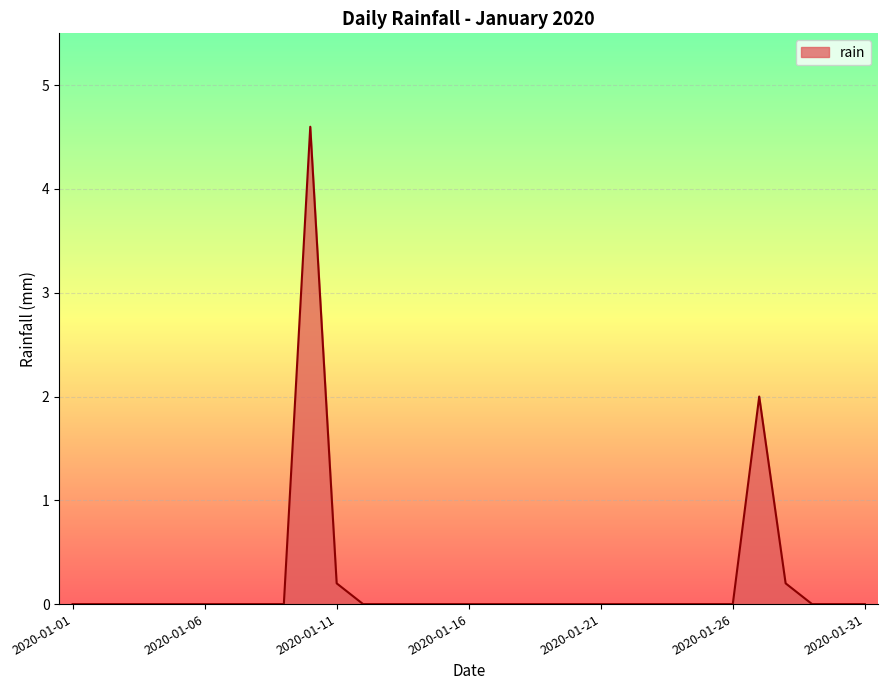

What is the difference between the maximum and minimum values?

4.6